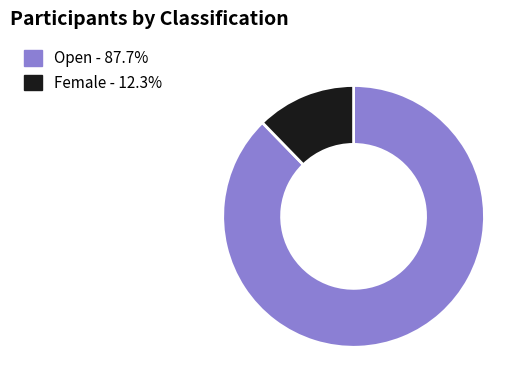

Is there a majority slice in this chart?

Yes